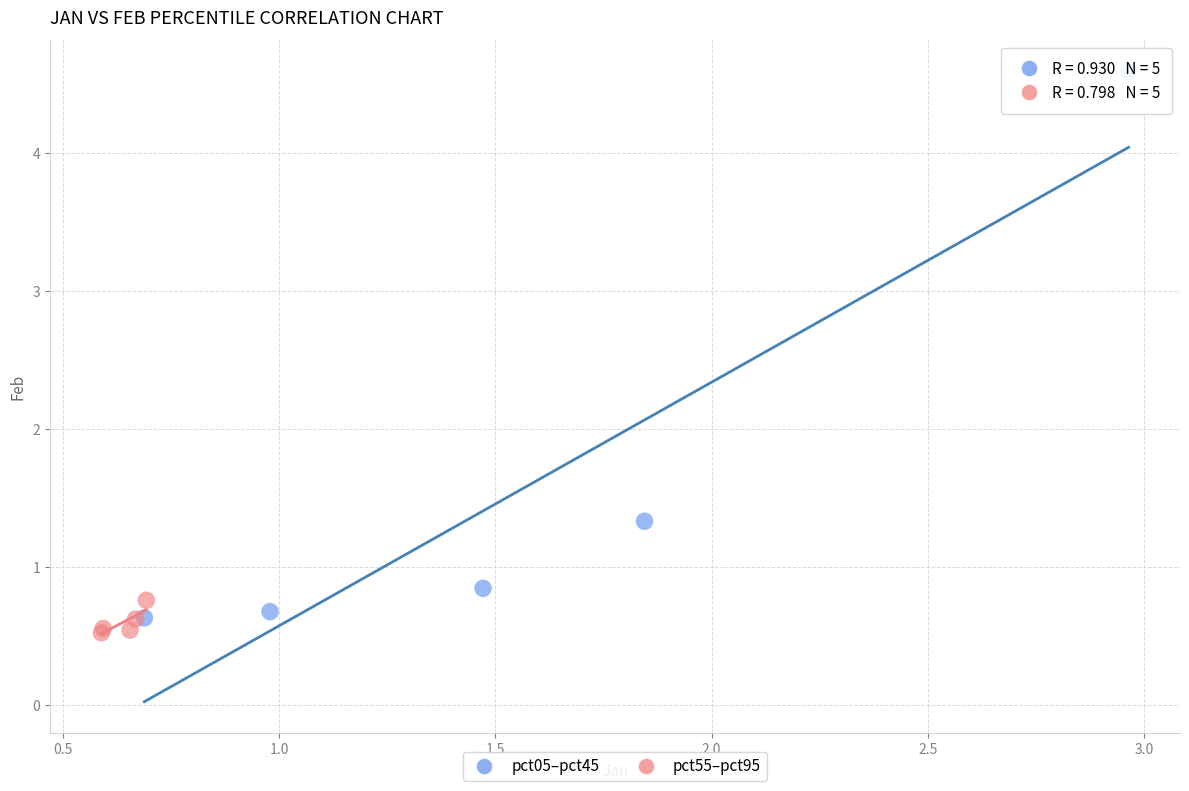

Which series has the largest Y range (max minus min)?

pct05–pct45